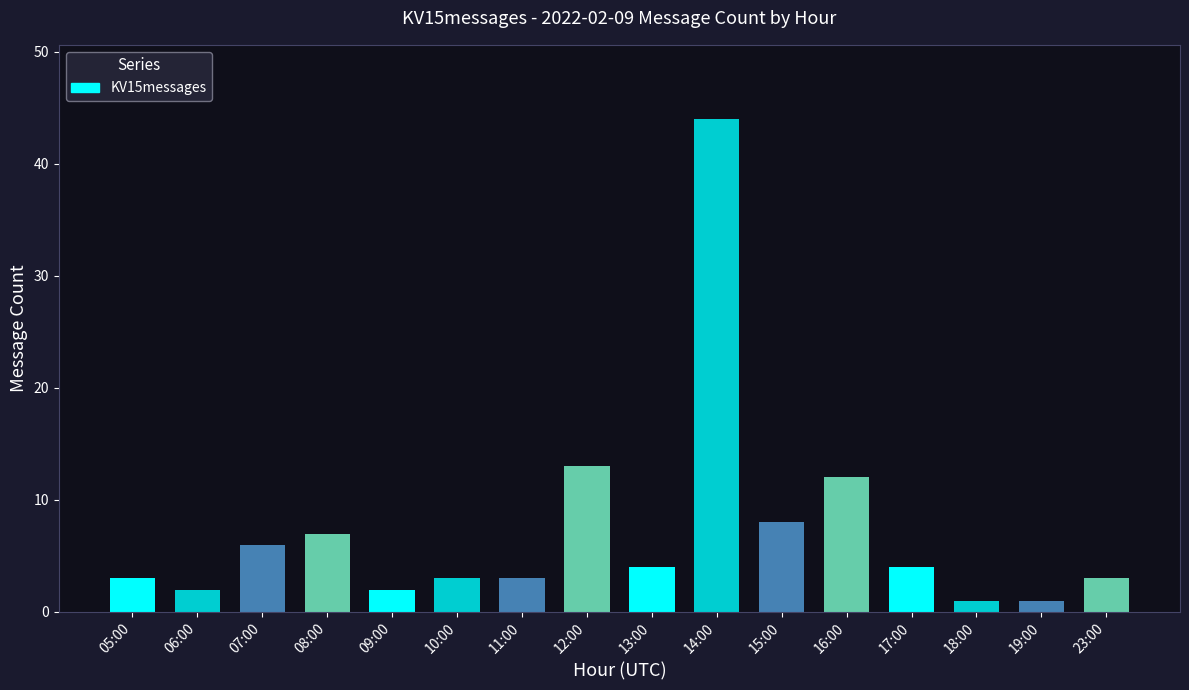

What is the average value?

7